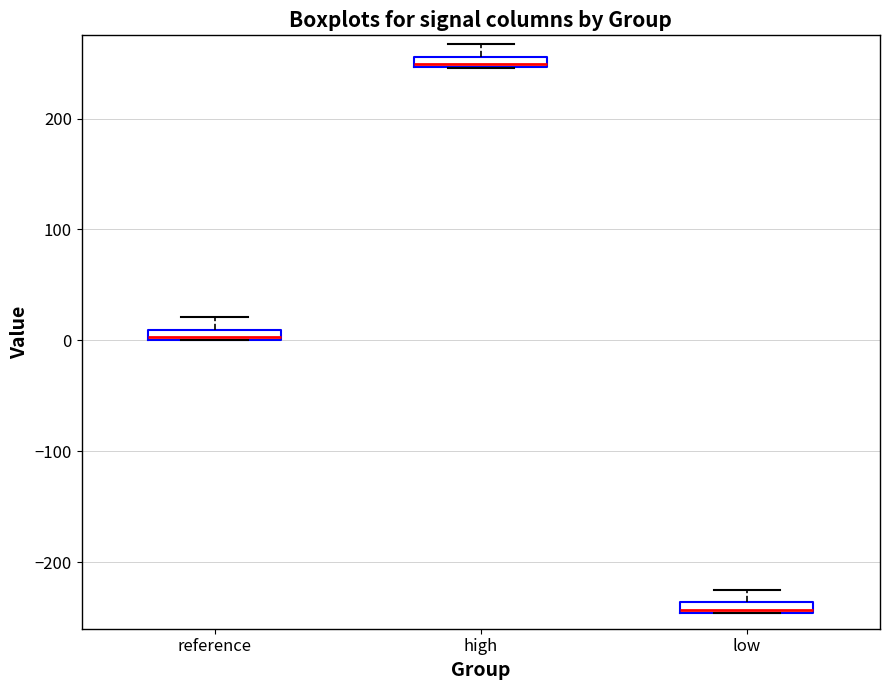

Where is the lower edge of the box for high on the y-axis? The values are not printed on the chart, so give them approximately, as read against the axis.

250